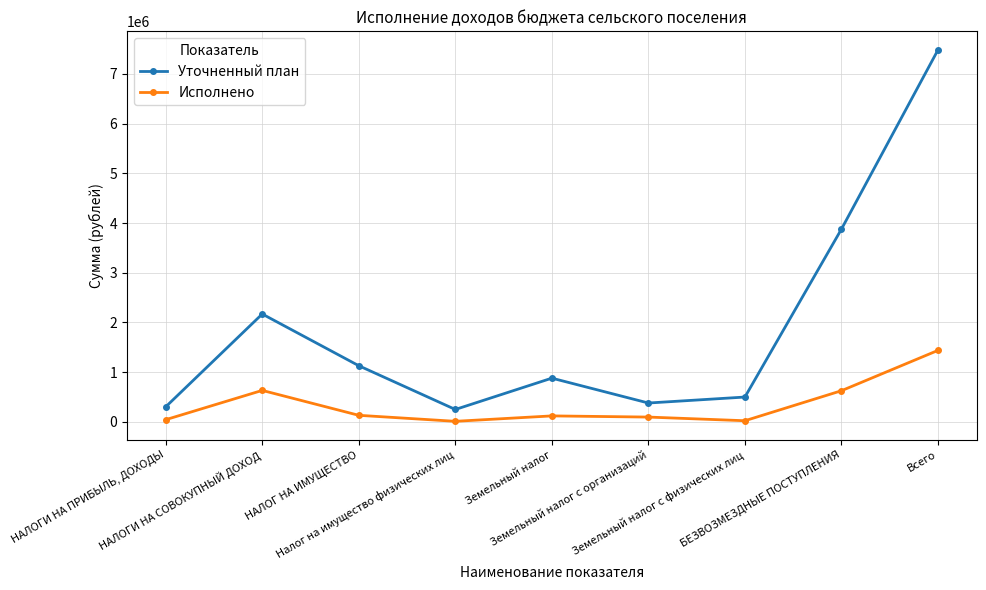

What is the minimum value for Исполнено?

11860.5